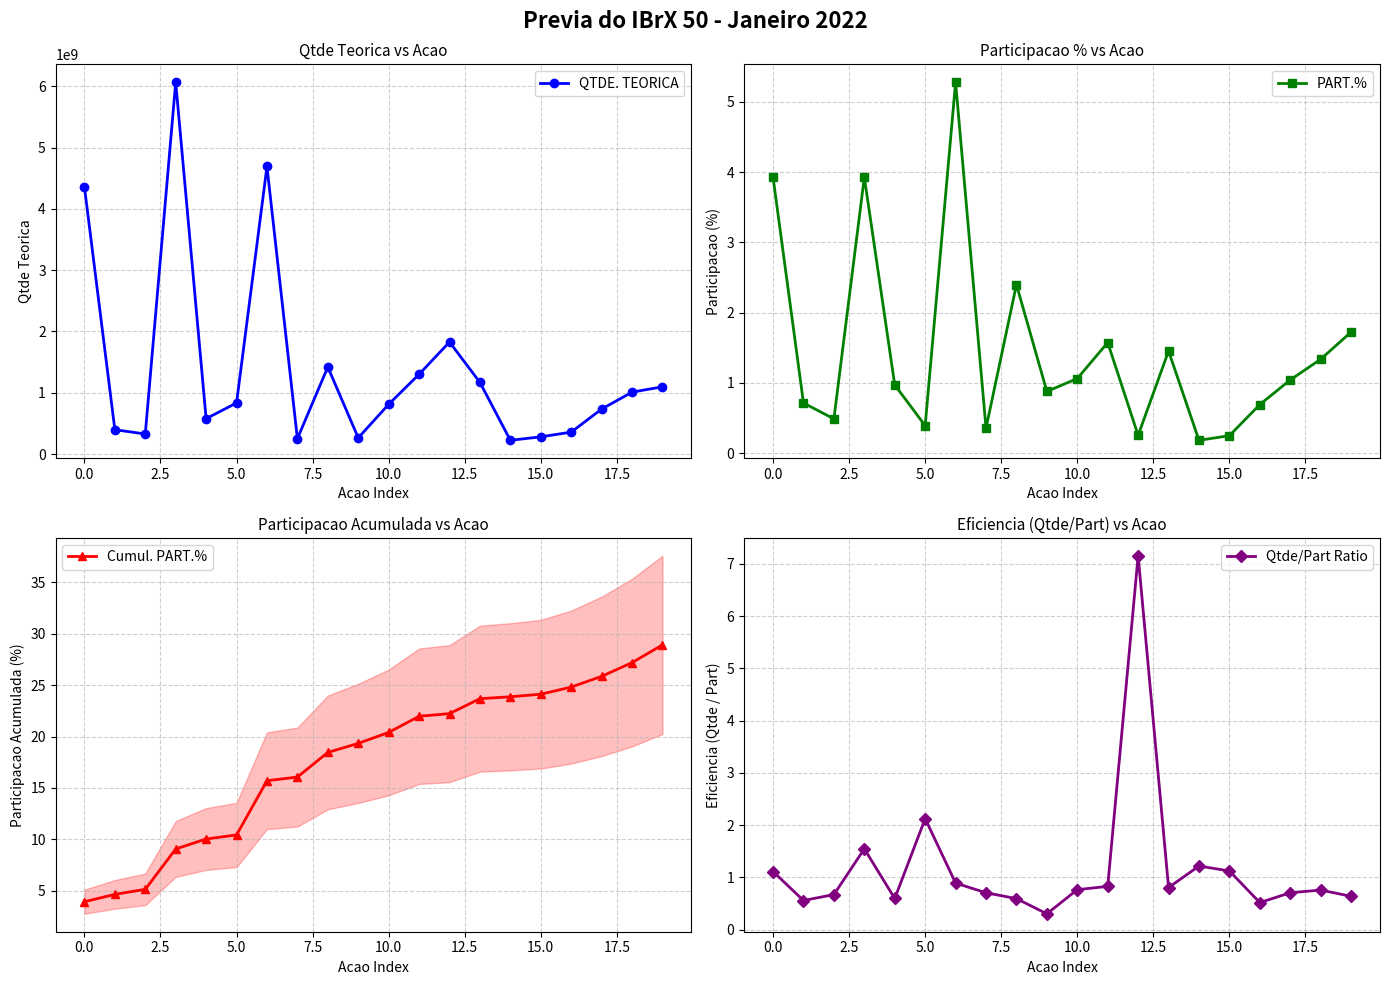

Which label corresponds to the smallest value in the chart?

14